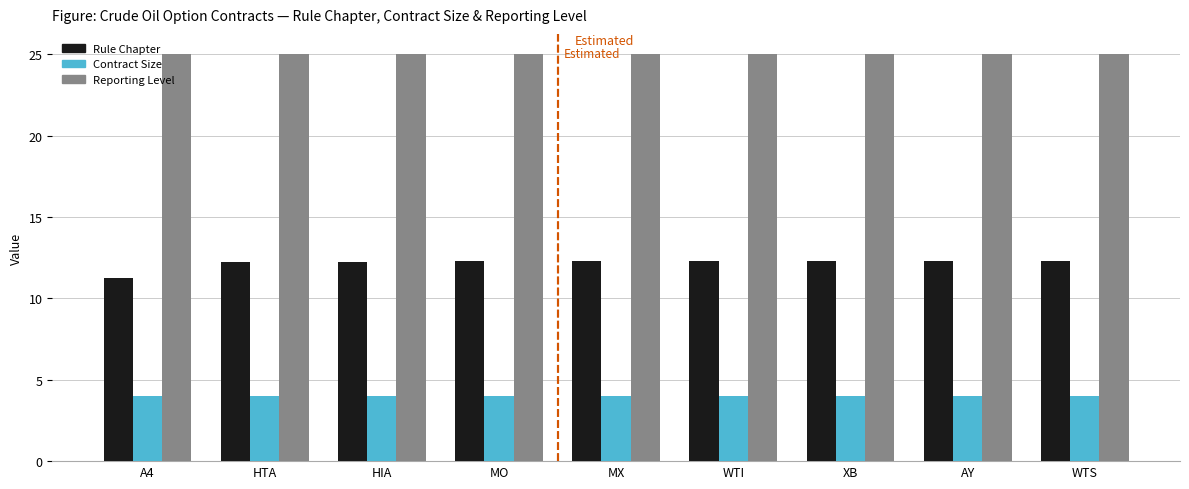

At AY, list the series in order from smallest to largest.

Contract Size, Rule Chapter, Reporting Level